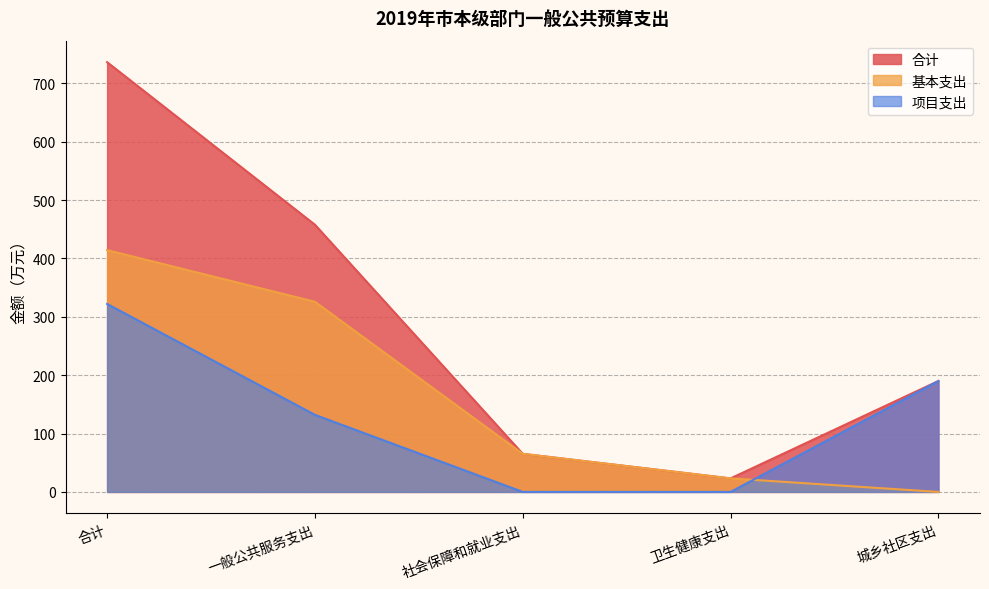

Between 一般公共服务支出 and 卫生健康支出, which series saw the biggest shift?

合计